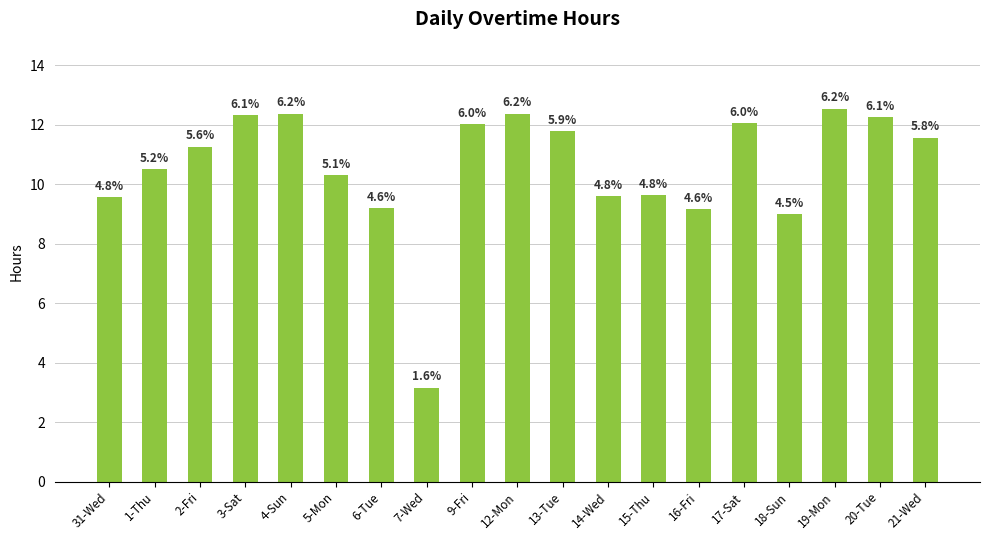

What is the value of the 9th bar from the left?

12.0